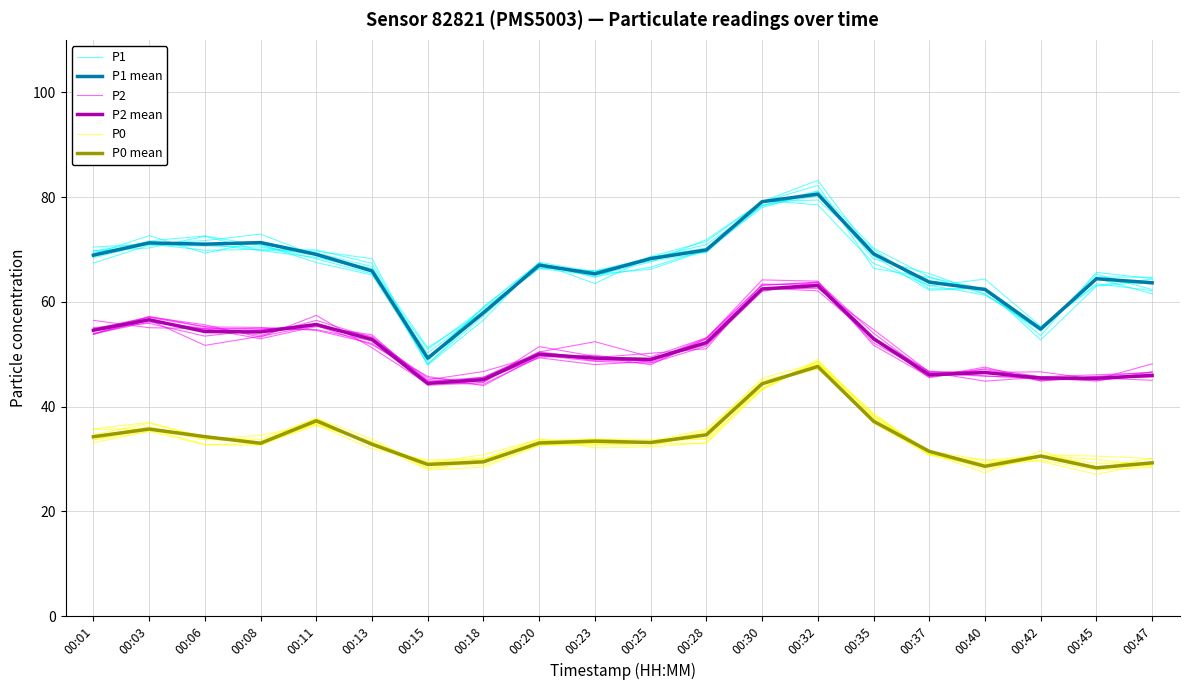

Does the chart display data point markers on the line(s)?

No